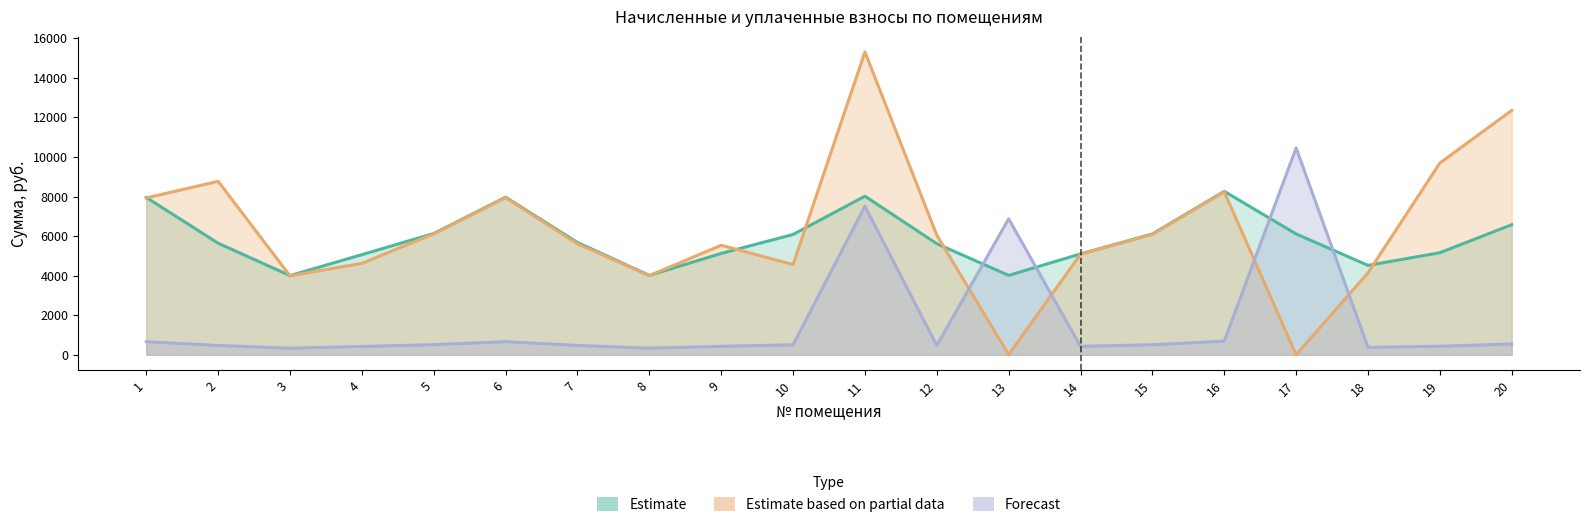

How many interior local valleys does the уплачено series have?

5